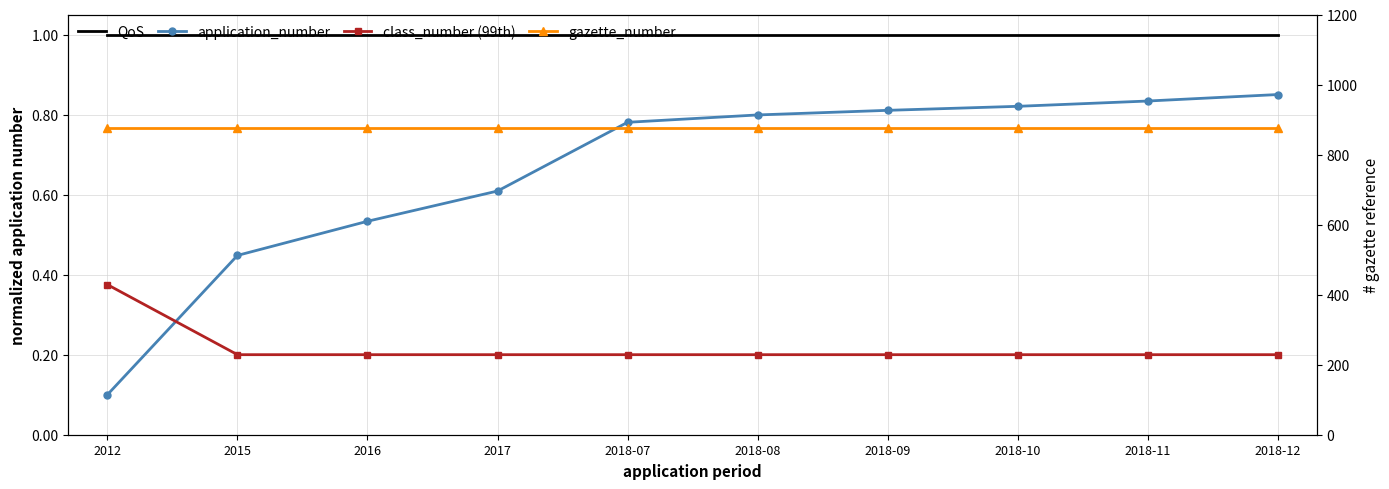

Reading left to right, what are all the values shown in this chart?

QoS: 1.0	1.0	1.0	1.0	1.0	1.0	1.0	1.0	1.0	1.0
application_number: 0.1	0.4	0.5	0.6	0.8	0.8	0.8	0.8	0.8	0.8
class_number (99th): 0.4	0.2	0.2	0.2	0.2	0.2	0.2	0.2	0.2	0.2
gazette_number: 876.3	876.3	876.3	876.3	876.3	876.3	876.3	876.3	876.3	876.3